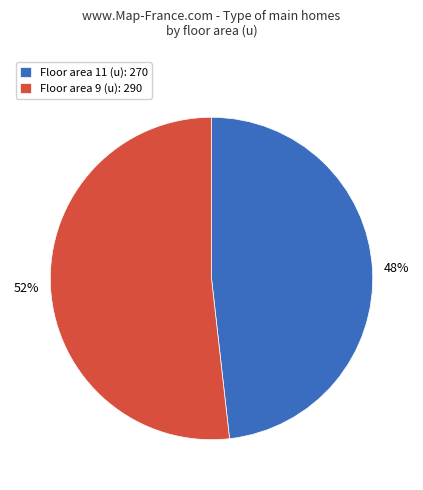

What is the ratio of the value at Floor area 9 (u): 290 to the value at Floor area 11 (u): 270?

1.1